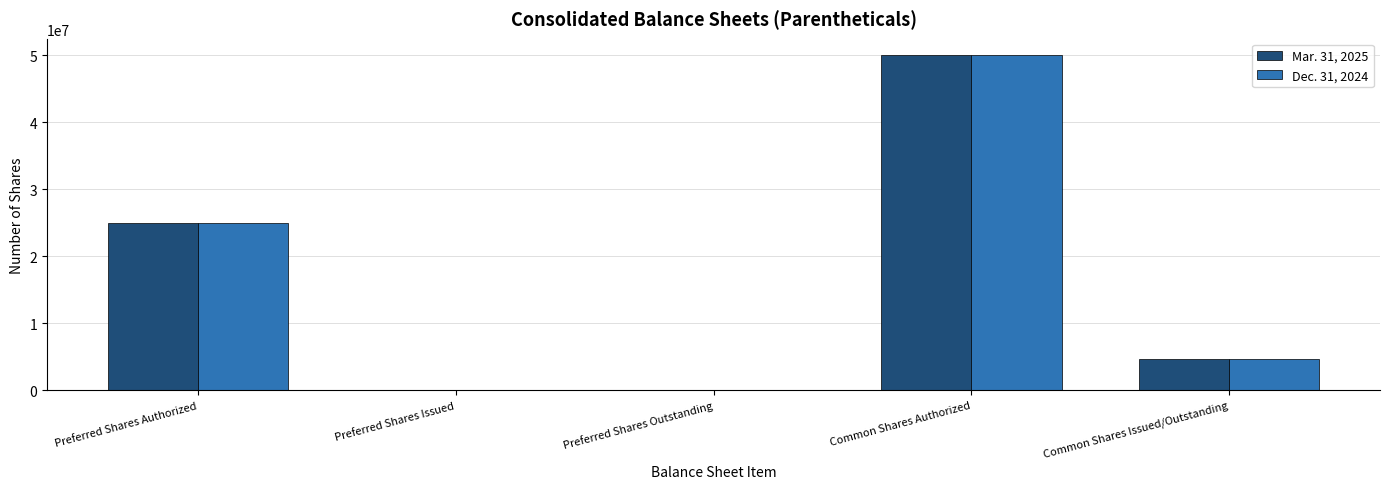

At which category is the sum across all series the highest?

Common Shares Authorized